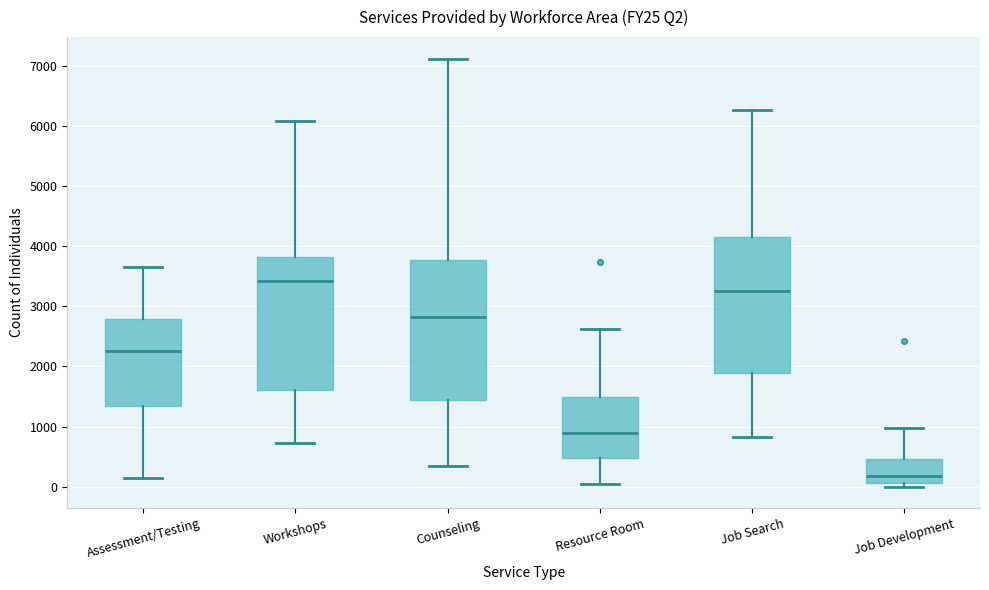

Which box's median line is the highest?

Workshops